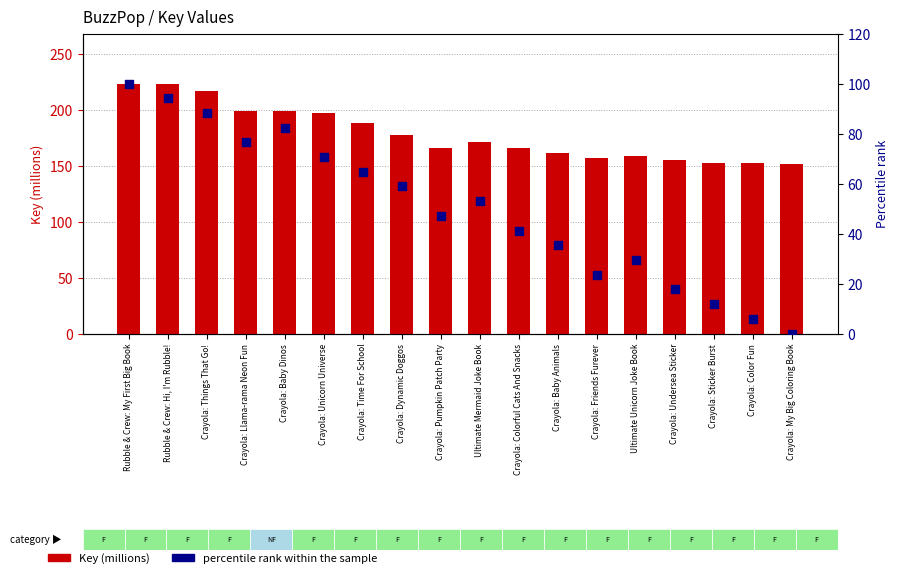

What is the total value across all series at Crayola: Unicorn Universe?

268.2